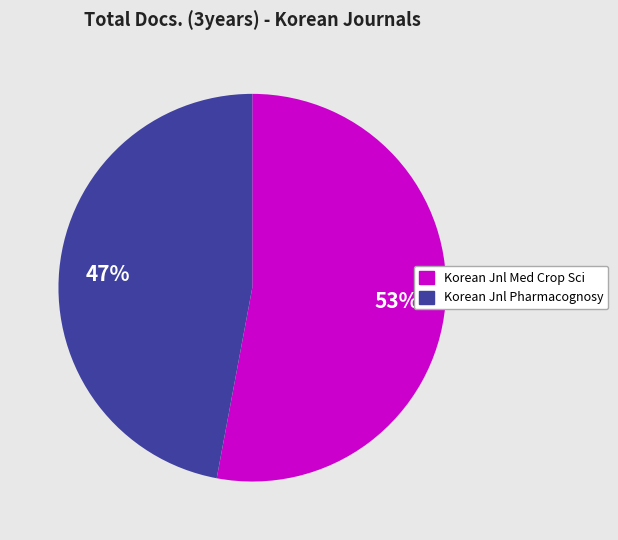

To the nearest percent, what is the average slice percentage?

50%